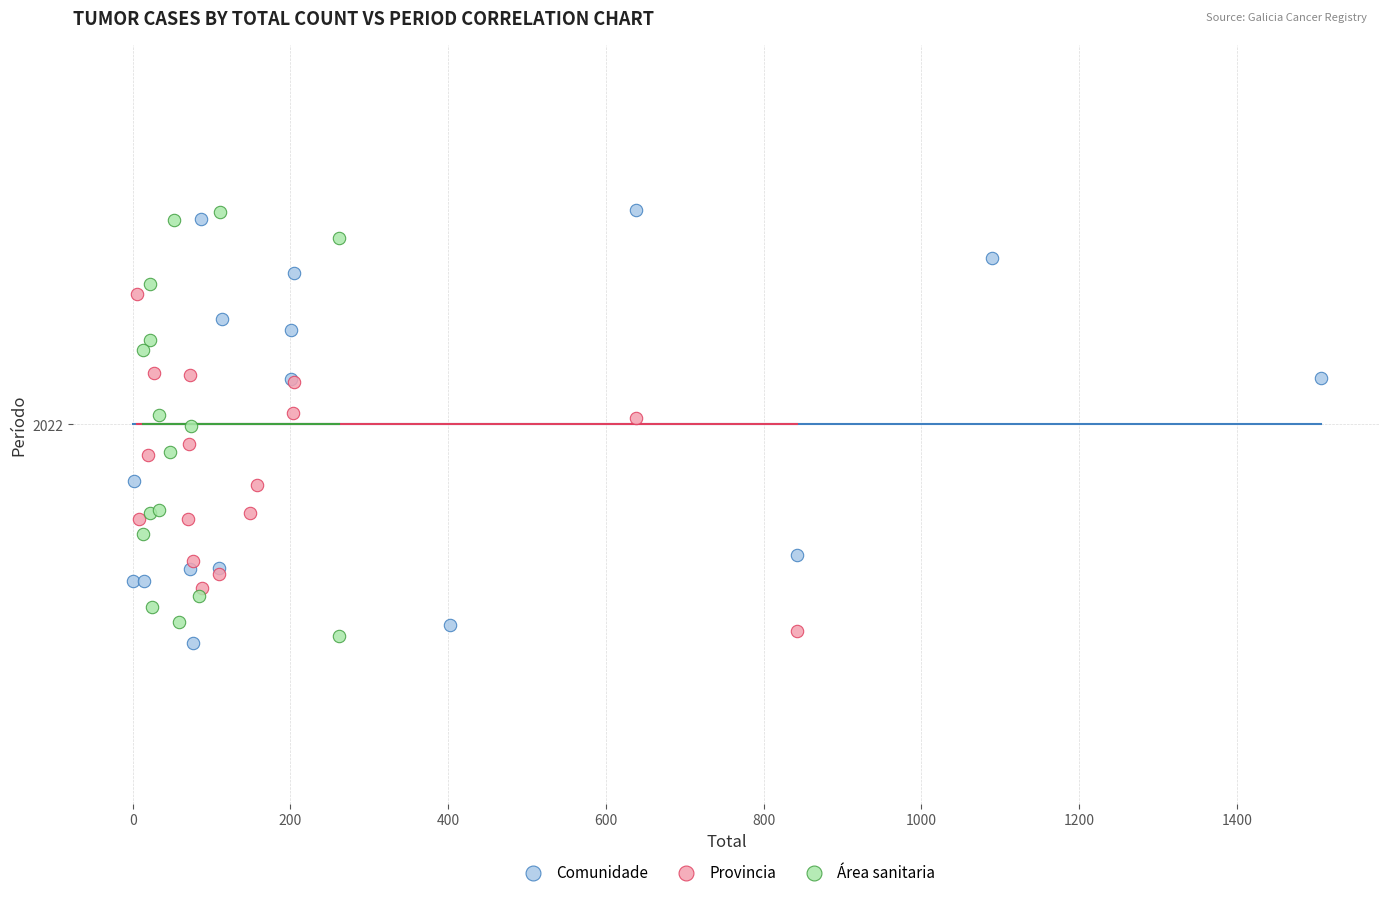

Which series has the largest Y range (max minus min)?

Comunidade